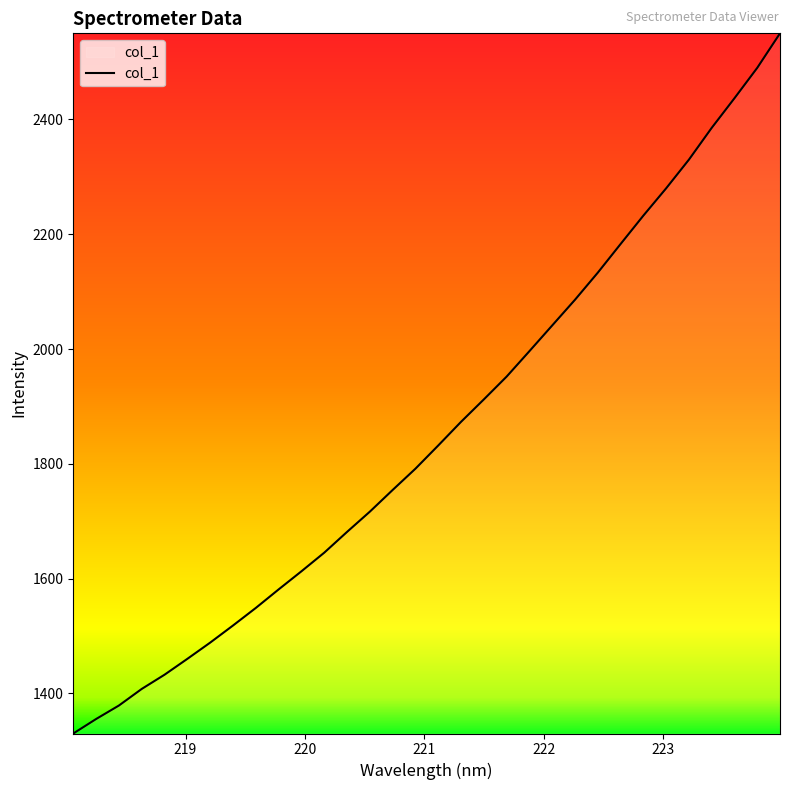

What is the difference between the maximum and minimum values?

1220.2